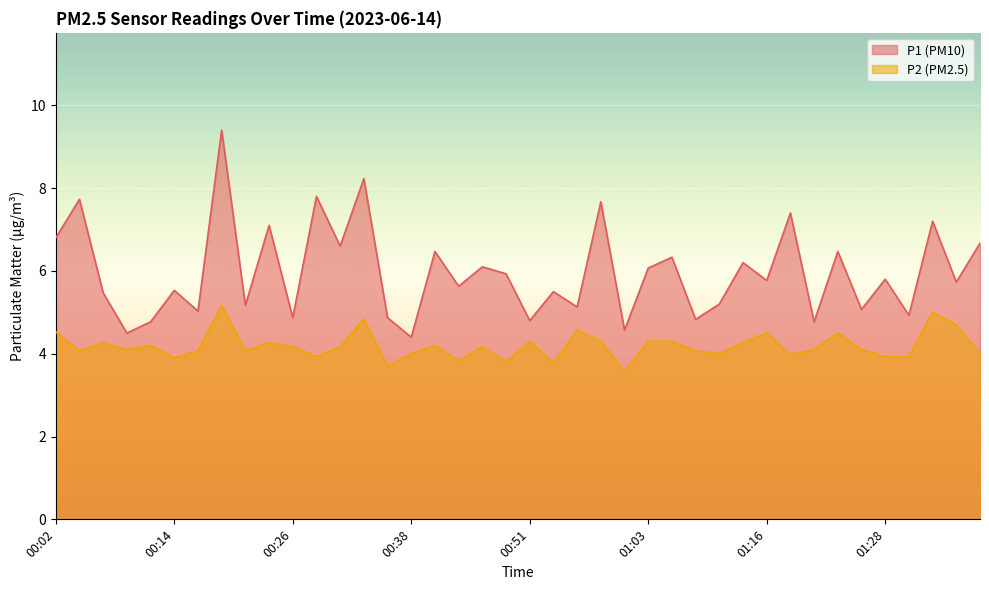

What is the value of the P1 point at the 21st from the left?

4.8